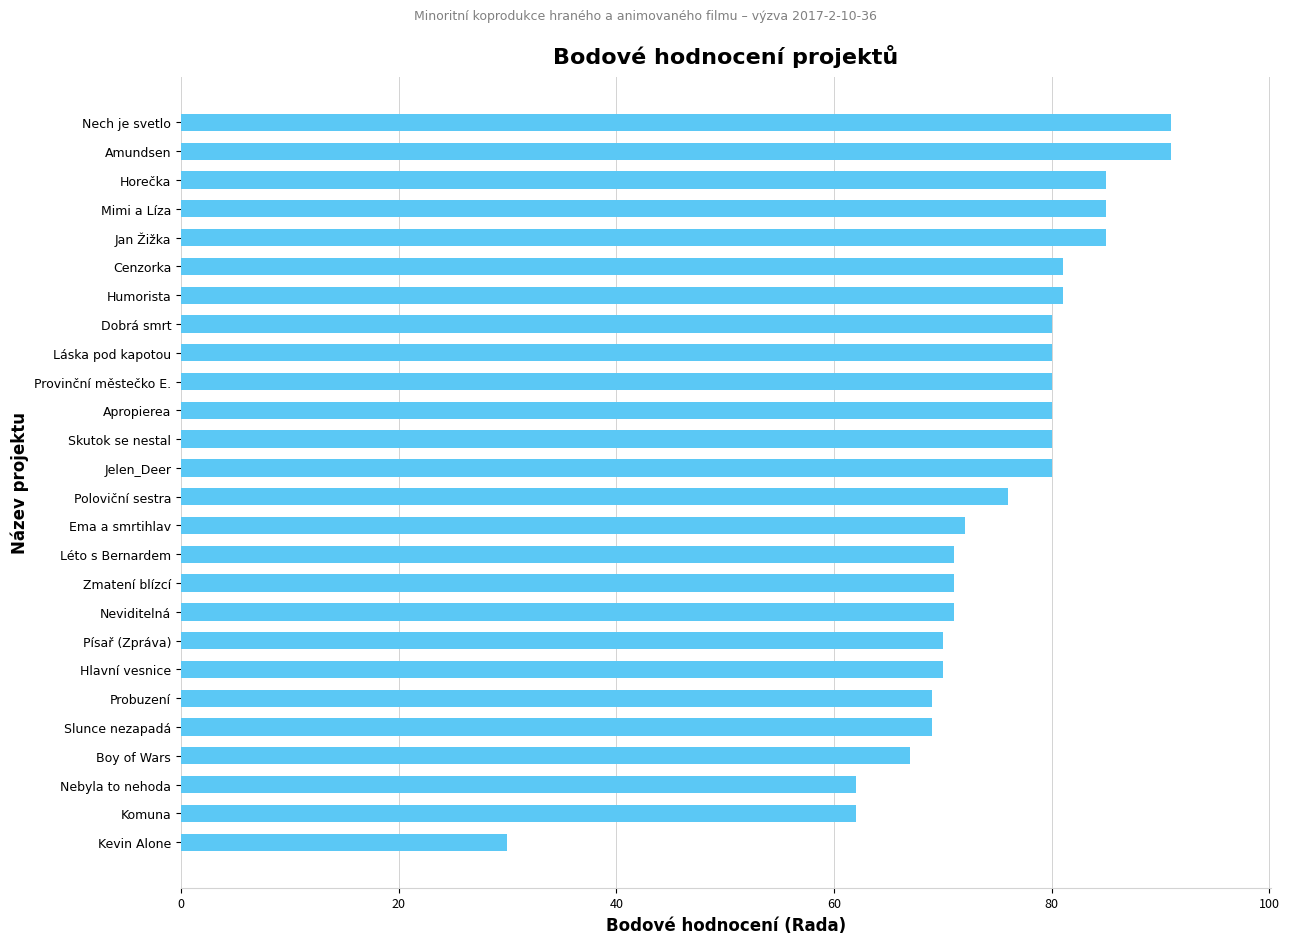

What is the change in value from Jelen_Deer to Nech je svetlo?

+11